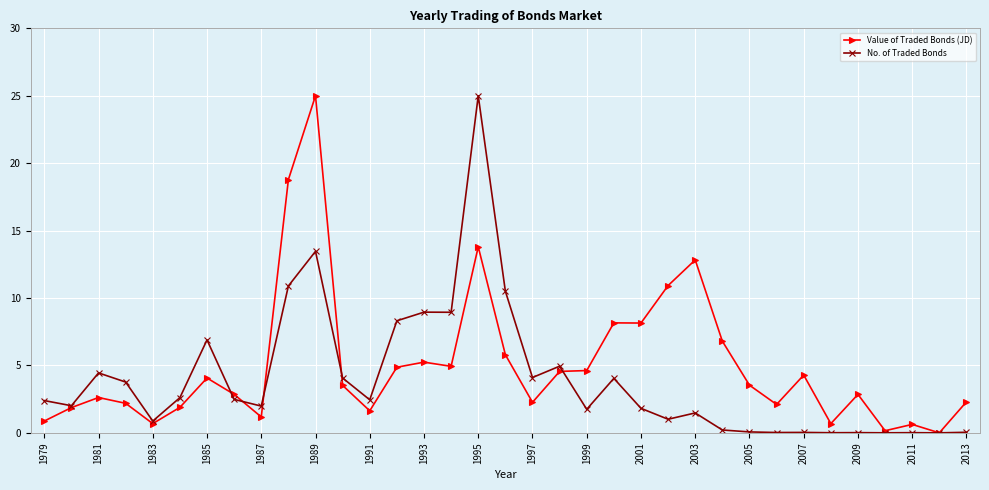

What is the value of the No. of Traded Bonds point at the 8th from the left?

2.5